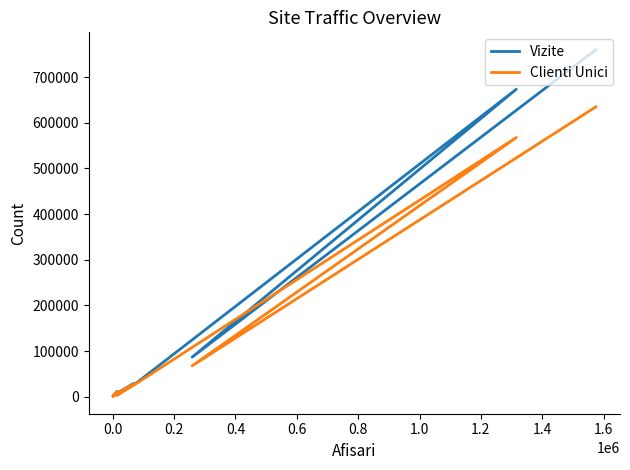

Reading right to left, transcribe all the data shown in this chart.

Vizite: 9550	1829	11380	2962	707	3669	28574	3364	31938	673464	86604	760129
Clienti Unici: 9112	1766	10877	2854	684	3537	27333	3139	30460	567705	67543	634924